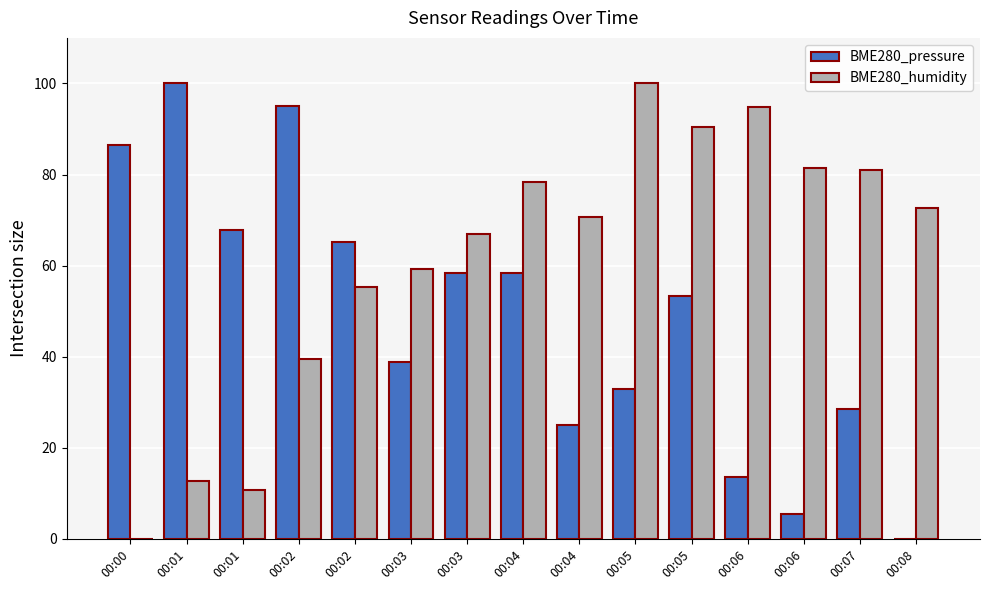

Count the number of data series in this chart.

2